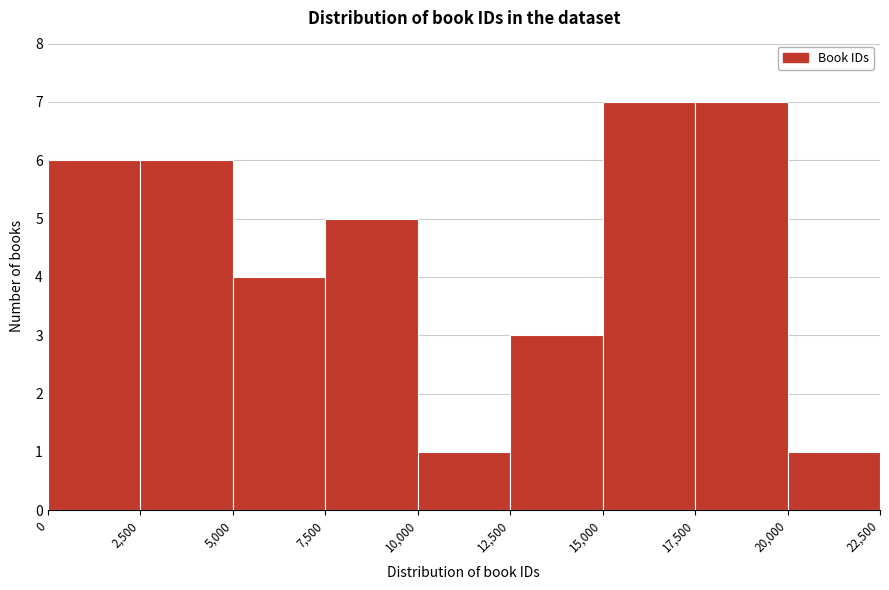

Reading left to right, list every bar in this chart as the range it spans on the x-axis followed by its height. The values are not printed on the chart, so give them approximately, as read against the axis.

0 to 2,500: 6
2,500 to 5,000: 6
5,000 to 7,500: 4
7,500 to 10,000: 5
10,000 to 12,500: 1
12,500 to 15,000: 3
15,000 to 17,500: 7
17,500 to 20,000: 7
20,000 to 22,500: 1